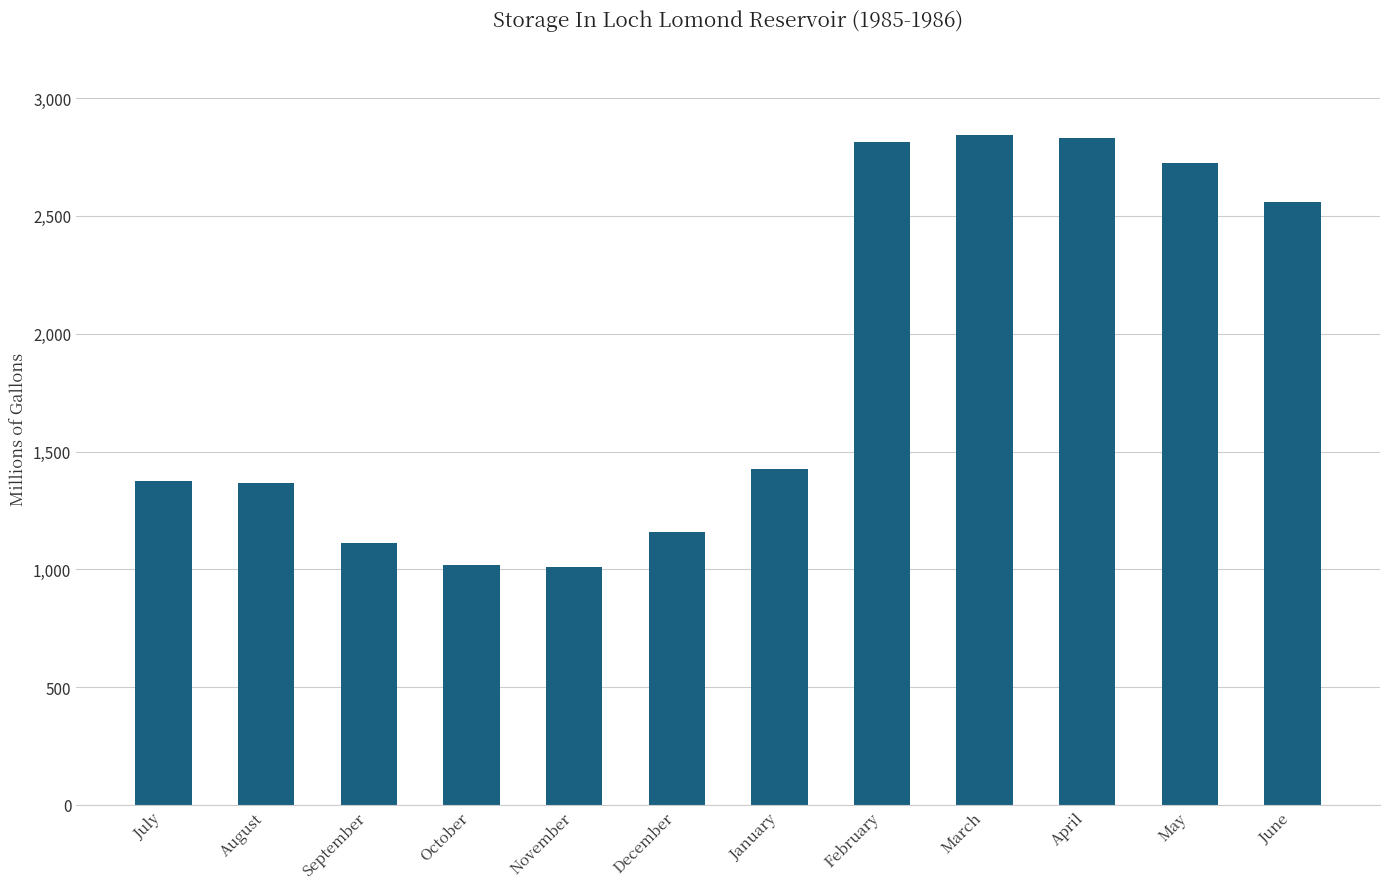

What is the greatest value displayed?

2842